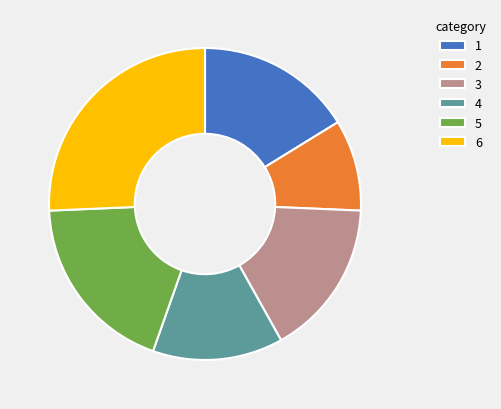

Is there any slice that represents more than half of the pie?

No